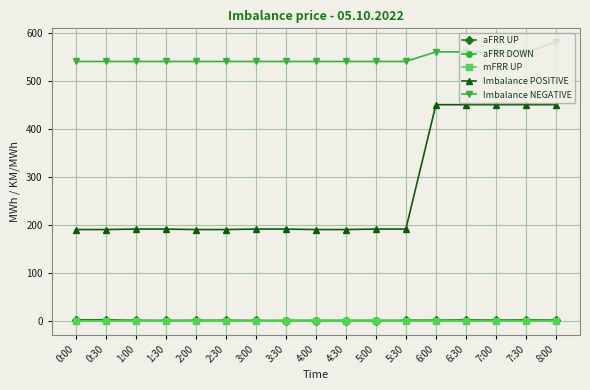

True or false: Imbalance NEGATIVE and aFRR UP intersect in this chart.

False